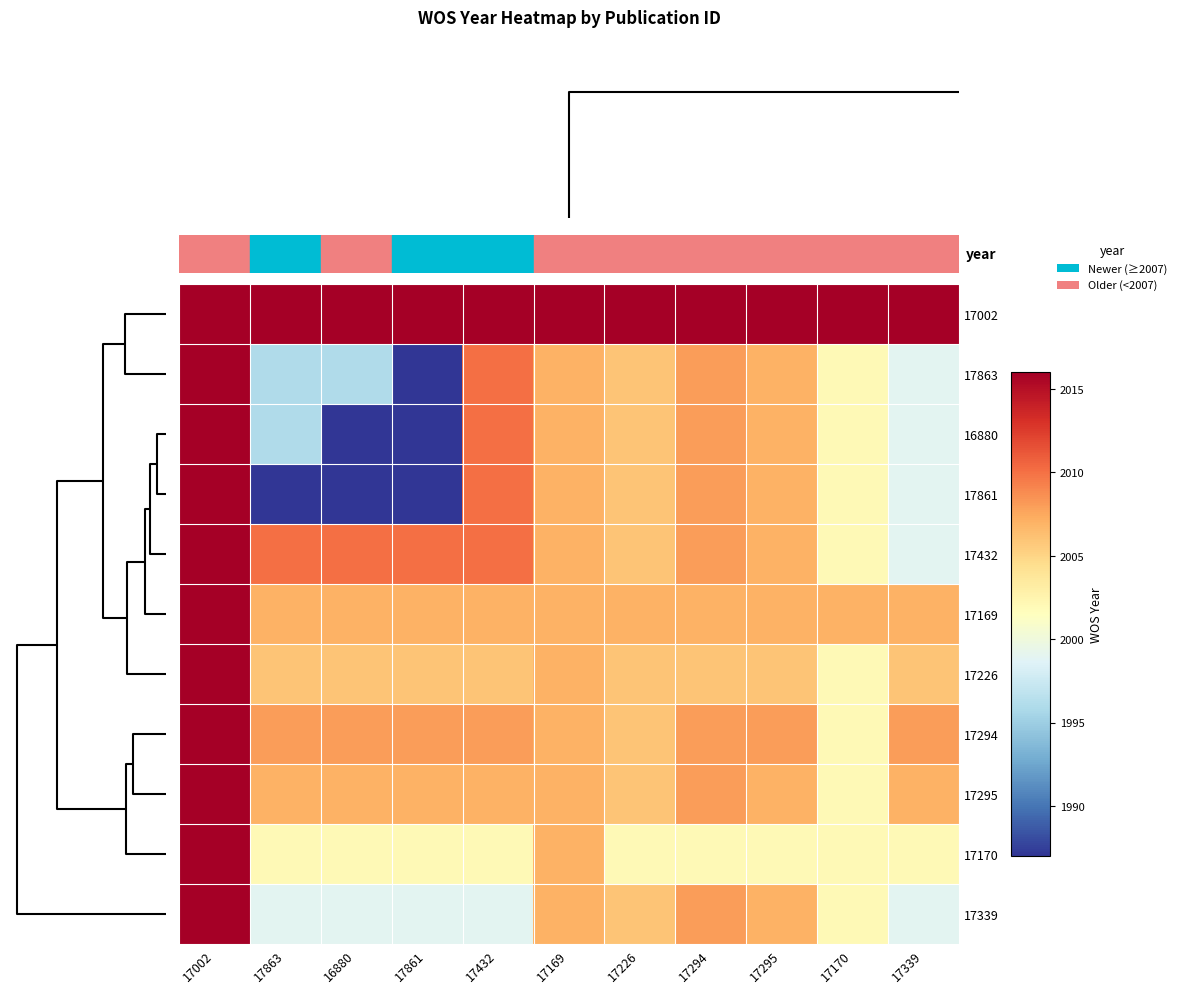

How many distinct data groups are displayed?

11